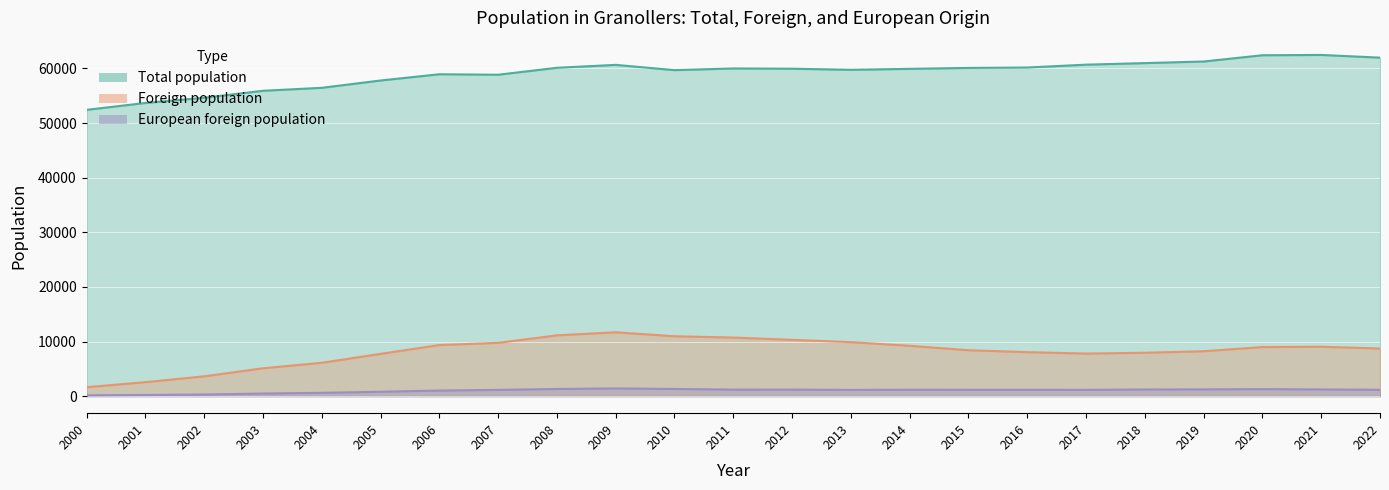

What is the approximate value of European foreign population at 2005, to the nearest 10?

800